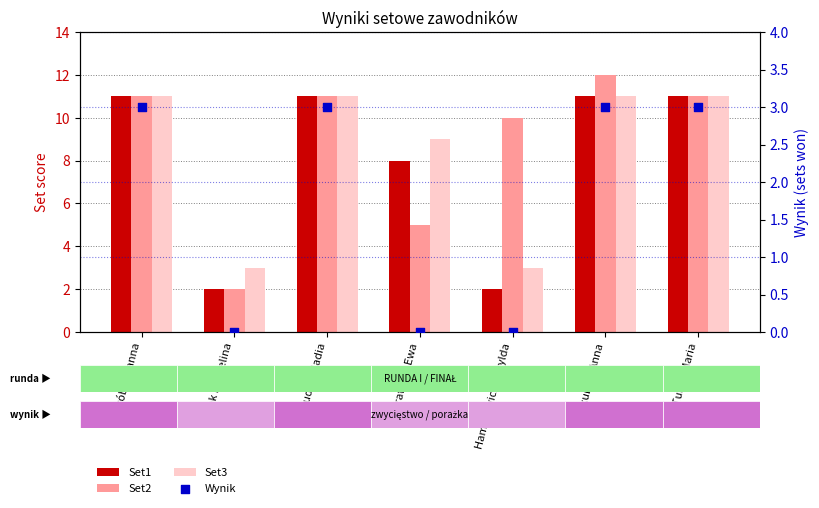

What are all the series names shown in the legend?

Set1, Set2, Set3, Wynik